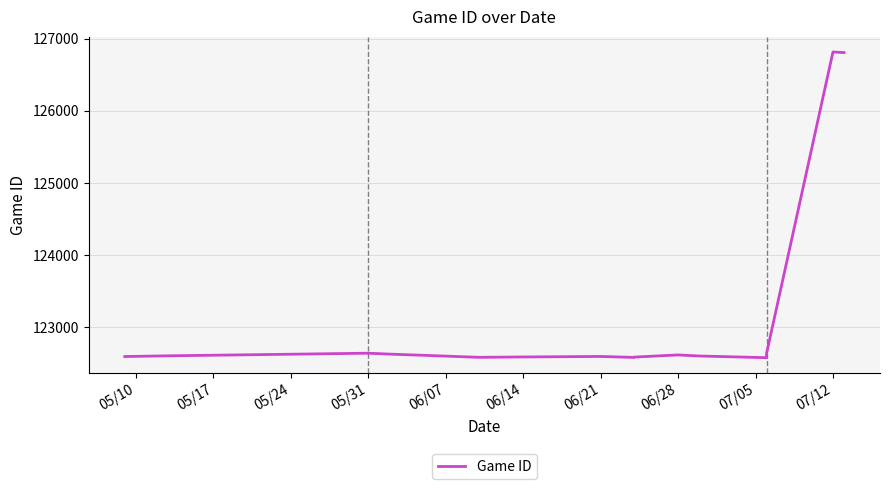

Where does the data first go above 122606?

05/31